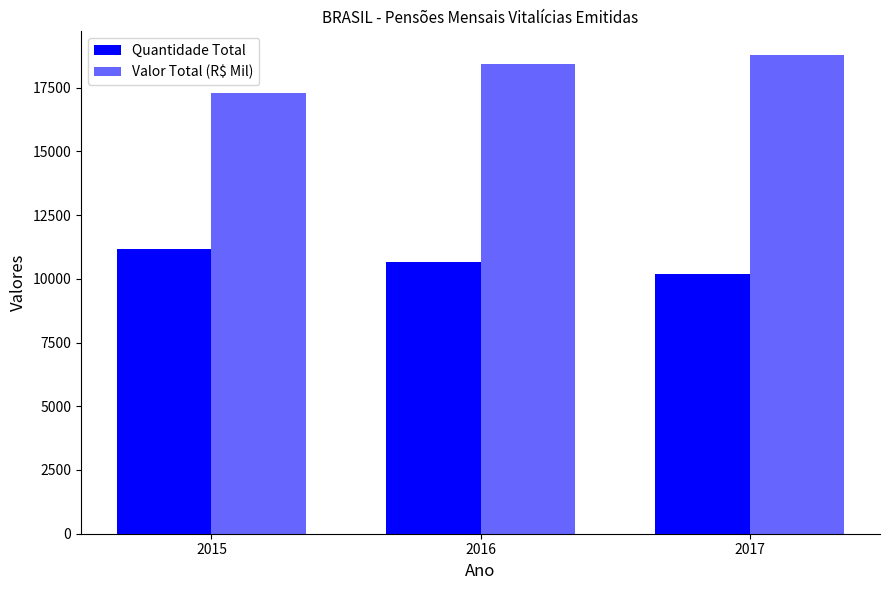

How many distinct data groups are displayed?

2